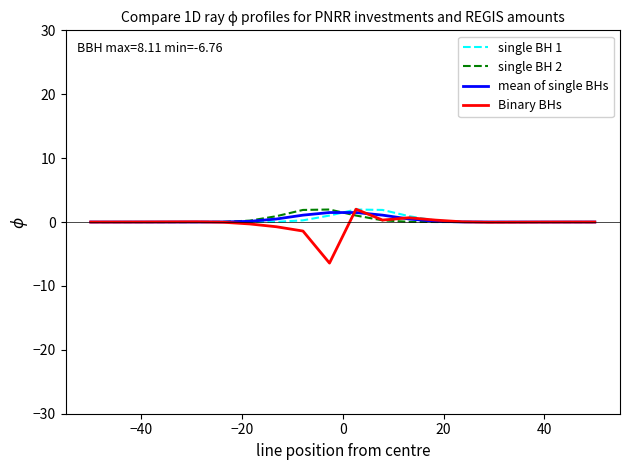

Which series has the largest range (max minus min)?

Binary BHs